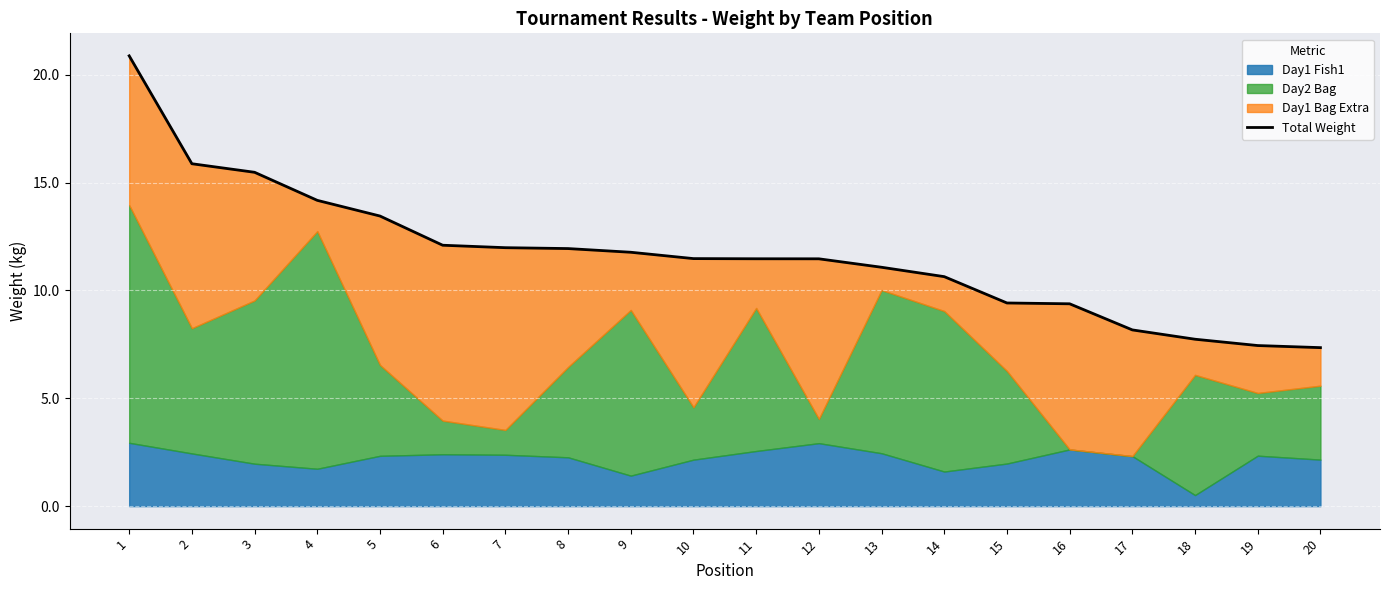

Approximately how many times larger is the value at 5 compared to 14?

1.3